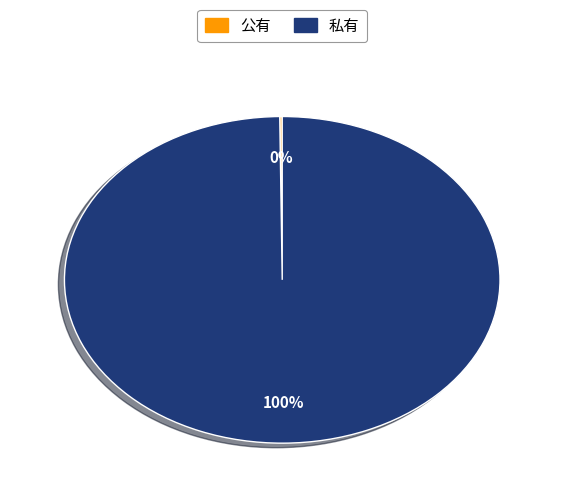

What percentage is the 私有 slice, to the nearest percent?

100%